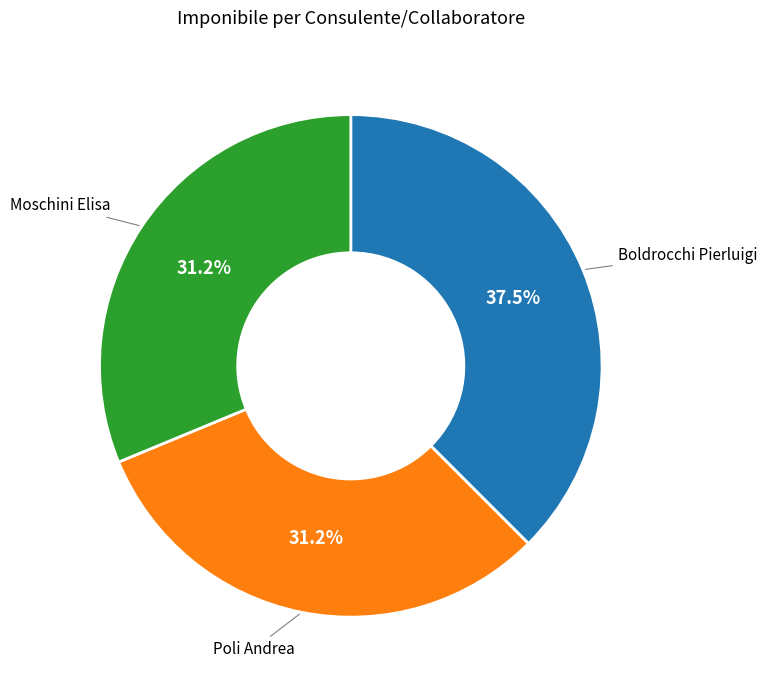

Is there a majority slice in this chart?

No